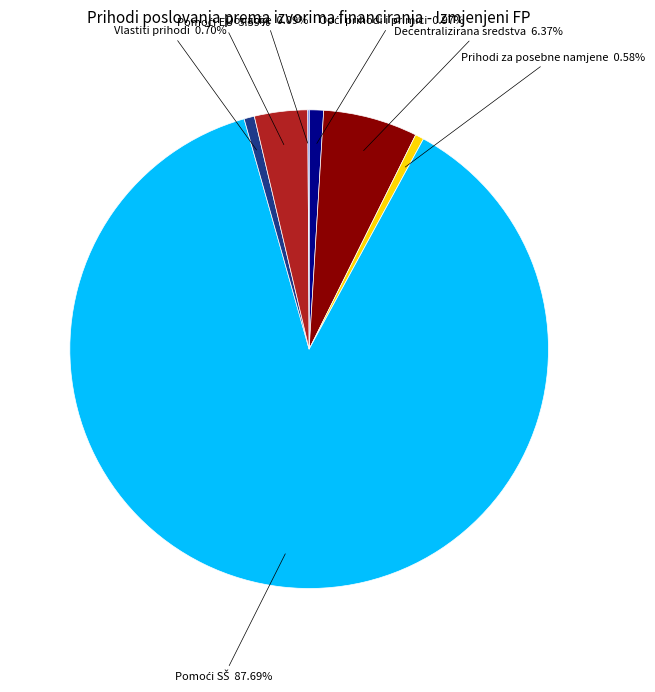

Is there a majority slice in this chart?

Yes